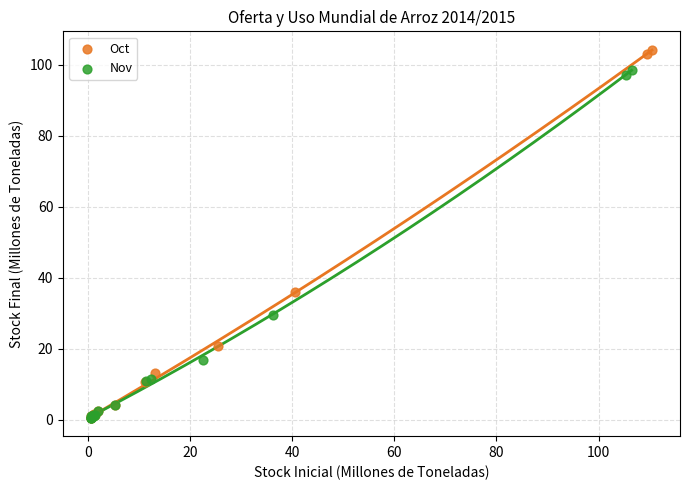

Which series reaches the maximum Y coordinate?

Oct